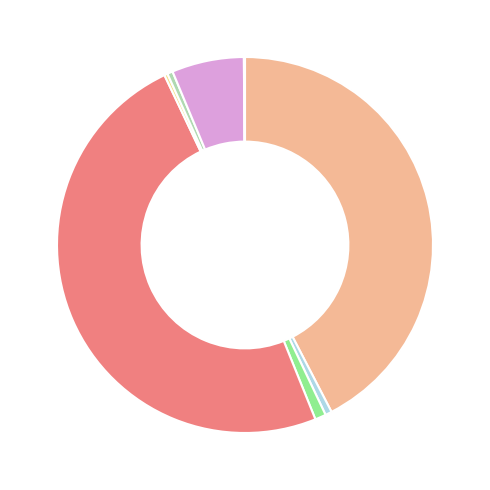

How many segments does this pie chart have?

8